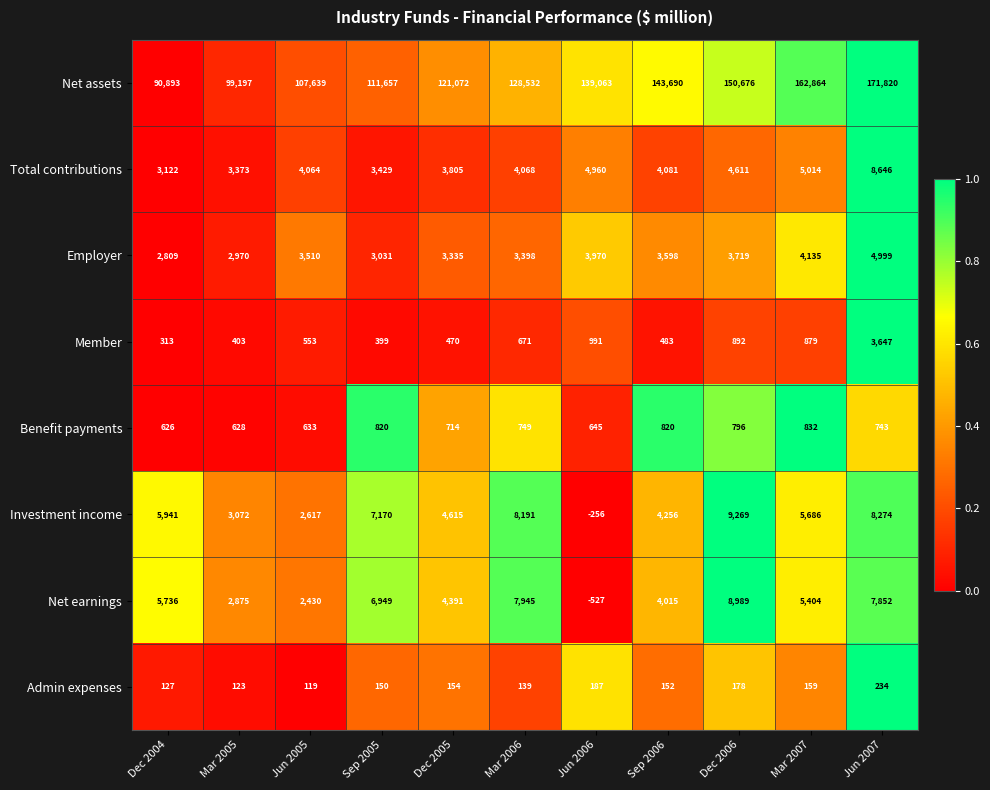

What is the sum of all Net earnings values?

56059